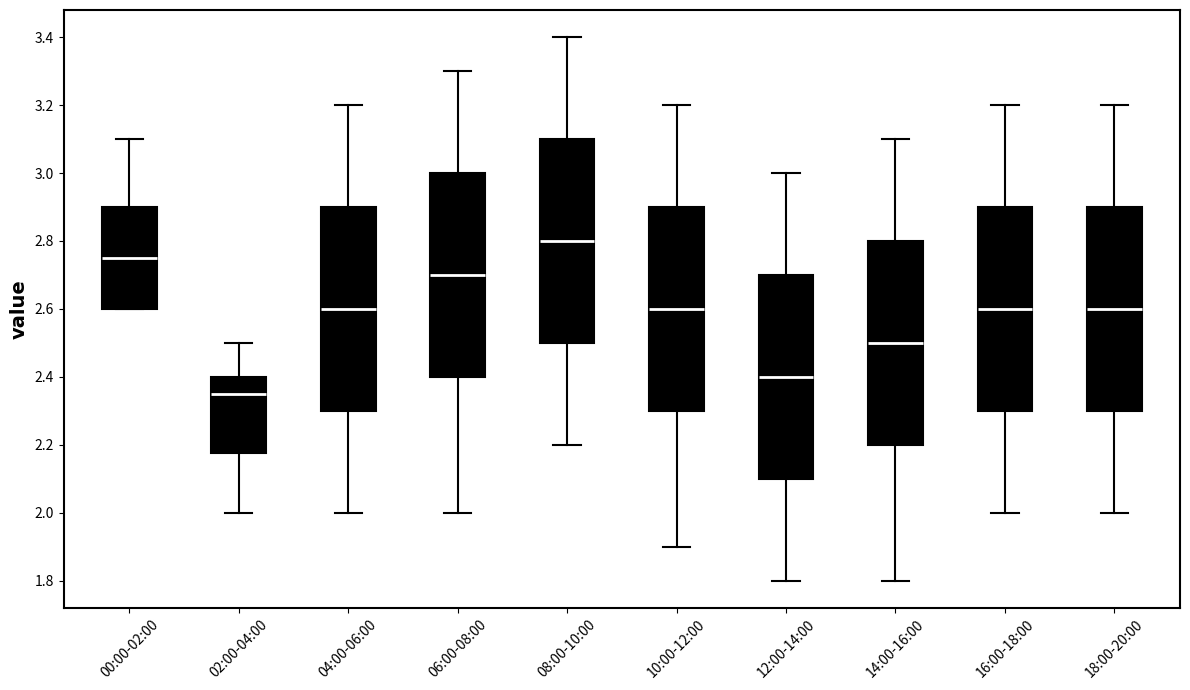

Reading left to right, transcribe this box plot: for each box, give where its median line is, the range the box spans, and where its two whiskers end, as read against the y-axis. The values are not printed on the chart, so give them approximately, as read against the axis.

00:00-02:00: median 2.76, box 2.60 to 2.90, whiskers 2.60 to 3.10
02:00-04:00: median 2.36, box 2.18 to 2.40, whiskers 2.00 to 2.50
04:00-06:00: median 2.60, box 2.30 to 2.90, whiskers 2.00 to 3.20
06:00-08:00: median 2.70, box 2.40 to 3.00, whiskers 2.00 to 3.30
08:00-10:00: median 2.80, box 2.50 to 3.10, whiskers 2.20 to 3.40
10:00-12:00: median 2.60, box 2.30 to 2.90, whiskers 1.90 to 3.20
12:00-14:00: median 2.40, box 2.10 to 2.70, whiskers 1.80 to 3.00
14:00-16:00: median 2.50, box 2.20 to 2.80, whiskers 1.80 to 3.10
16:00-18:00: median 2.60, box 2.30 to 2.90, whiskers 2.00 to 3.20
18:00-20:00: median 2.60, box 2.30 to 2.90, whiskers 2.00 to 3.20